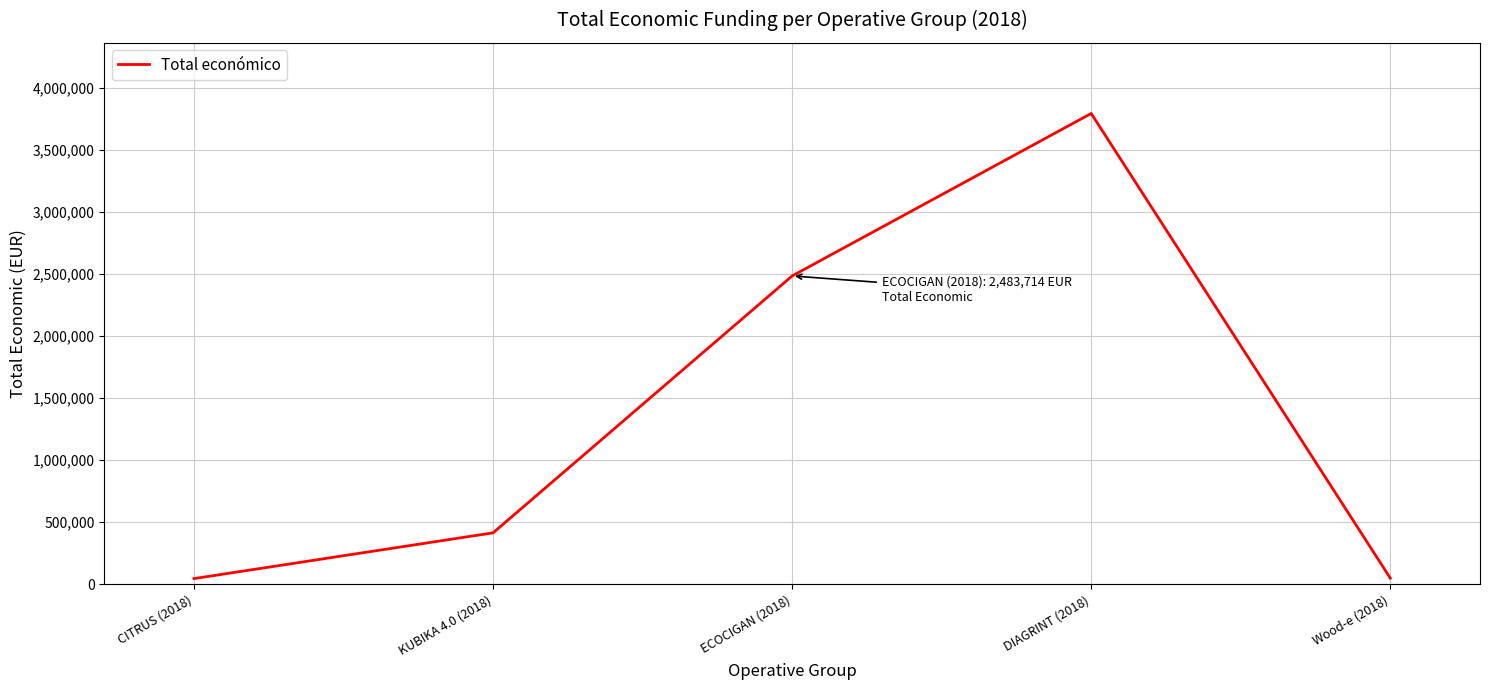

How many values are below 414788?

2